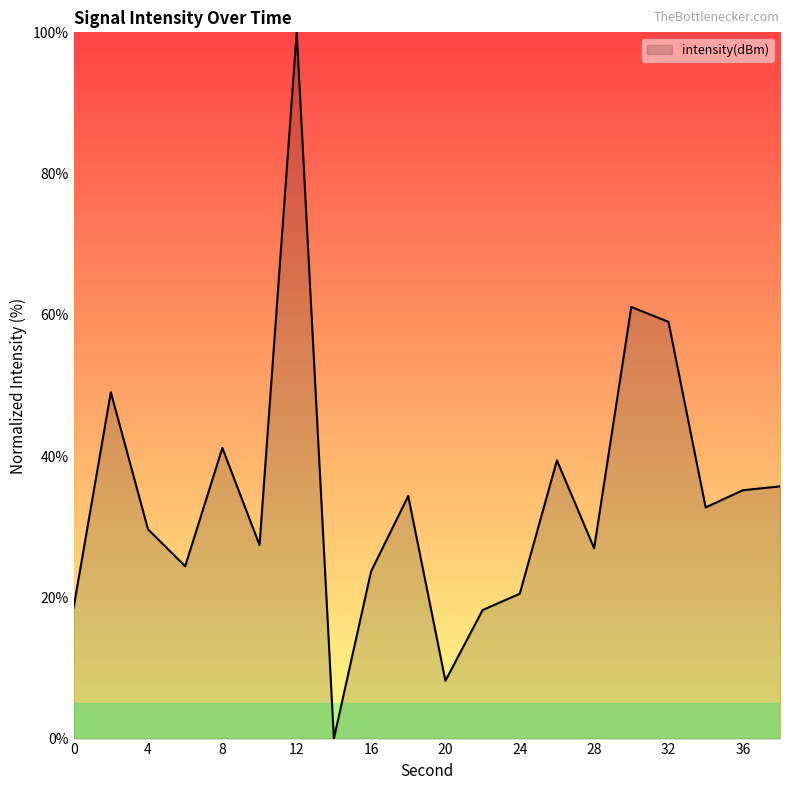

What is the greatest value displayed?

100.0